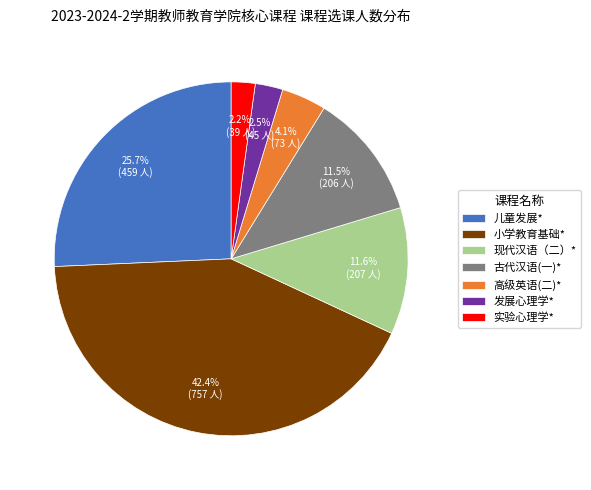

Is 小学教育基础* the majority of the pie?

No